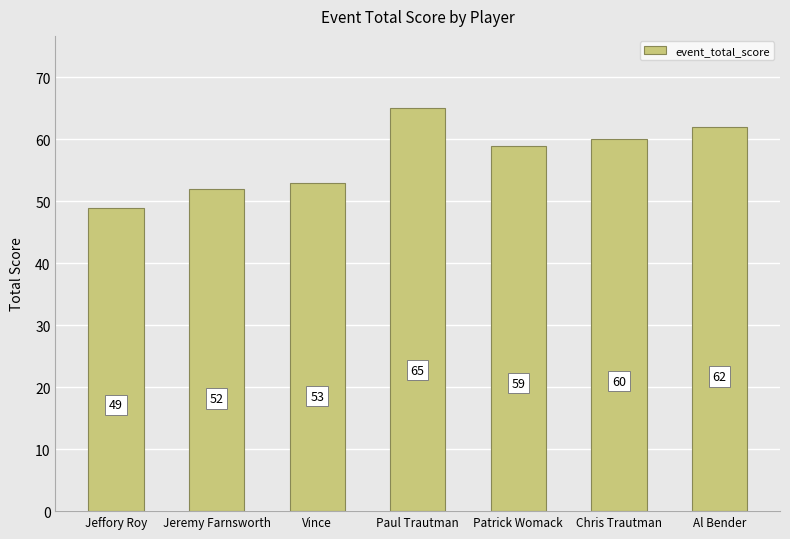

Between Al Bender and Jeremy Farnsworth, which is larger?

Al Bender